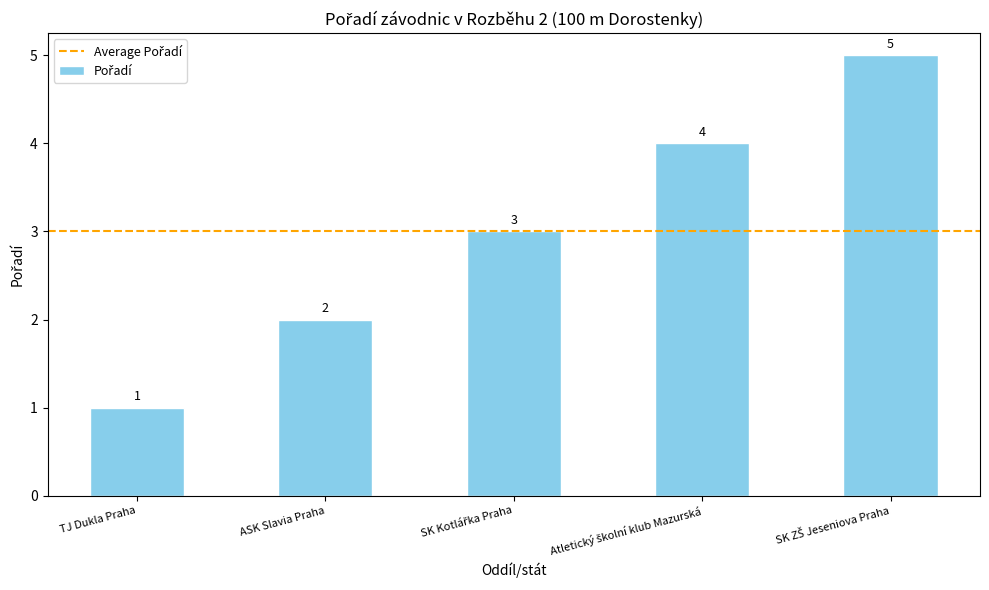

What is the change in value from TJ Dukla Praha to ASK Slavia Praha?

+1